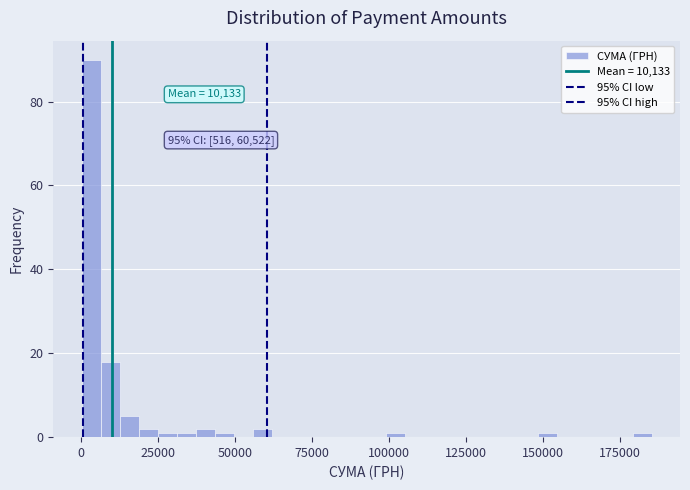

Read against the x-axis, roughly where is the centre of the tallest bar?

5000